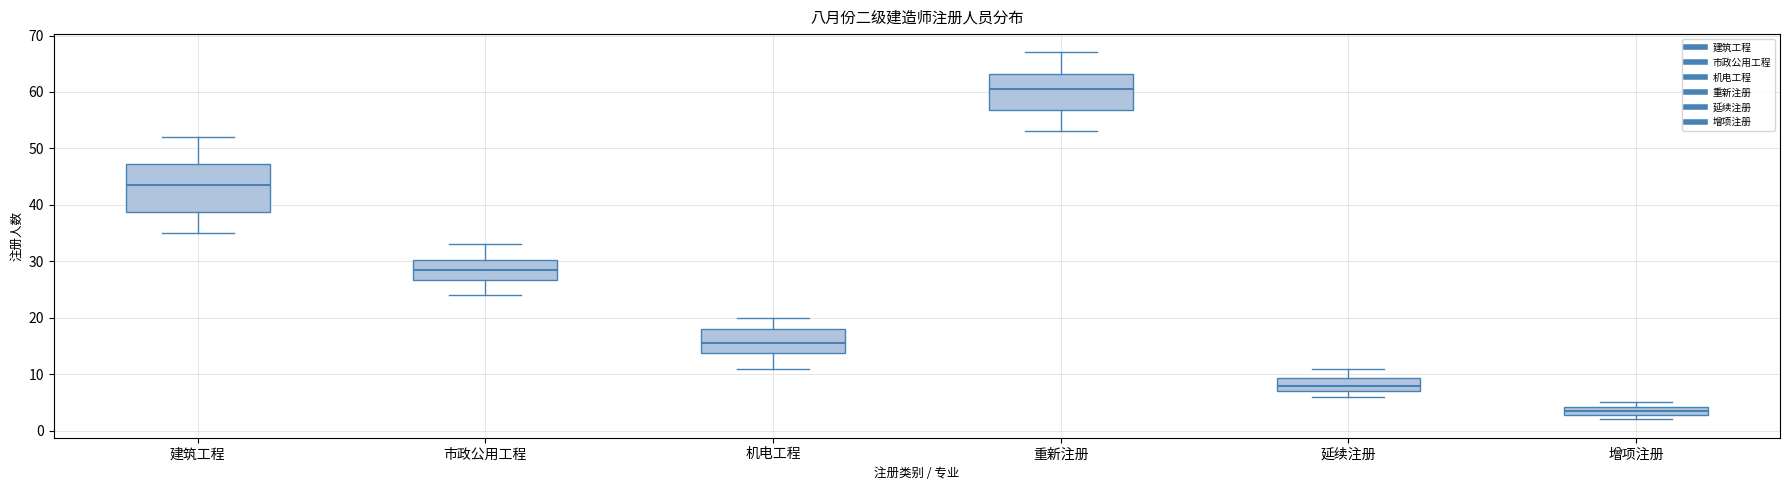

Which box has the lowest median line?

增项注册